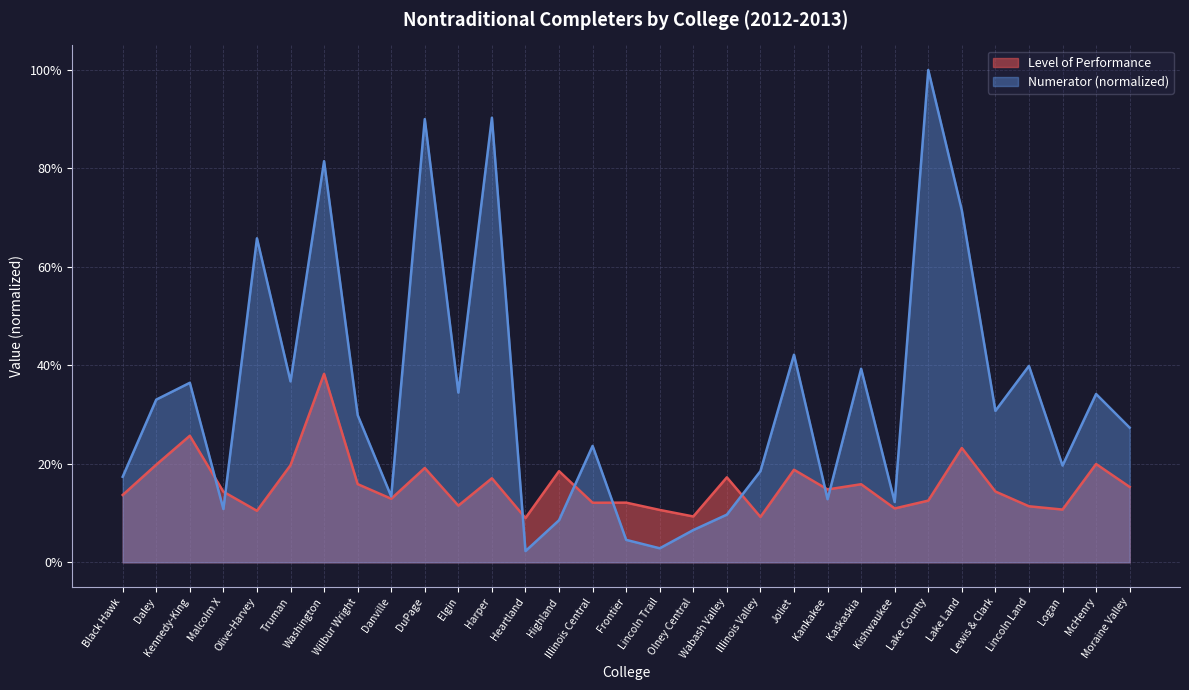

Reading left to right, extract all data points from this chart.

Numerator: Black Hawk=0.2	Daley=0.3	Kennedy-King=0.4	Malcolm X=0.1	Olive-Harvey=0.7	Truman=0.4	Washington=0.8	Wilbur Wright=0.3	Danville=0.1	DuPage=0.9	Elgin=0.3	Harper=0.9	Heartland=0.0	Highland=0.1	Illinois Central=0.2	Frontier=0.0	Lincoln Trail=0.0	Olney Central=0.1	Wabash Valley=0.1	Illinois Valley=0.2	Joliet=0.4	Kankakee=0.1	Kaskaskia=0.4	Kishwaukee=0.1	Lake County=1.0	Lake Land=0.7	Lewis & Clark=0.3	Lincoln Land=0.4	Logan=0.2	McHenry=0.3	Moraine Valley=0.3
Level of Performance: Black Hawk=0.1	Daley=0.2	Kennedy-King=0.3	Malcolm X=0.1	Olive-Harvey=0.1	Truman=0.2	Washington=0.4	Wilbur Wright=0.2	Danville=0.1	DuPage=0.2	Elgin=0.1	Harper=0.2	Heartland=0.1	Highland=0.2	Illinois Central=0.1	Frontier=0.1	Lincoln Trail=0.1	Olney Central=0.1	Wabash Valley=0.2	Illinois Valley=0.1	Joliet=0.2	Kankakee=0.1	Kaskaskia=0.2	Kishwaukee=0.1	Lake County=0.1	Lake Land=0.2	Lewis & Clark=0.1	Lincoln Land=0.1	Logan=0.1	McHenry=0.2	Moraine Valley=0.2